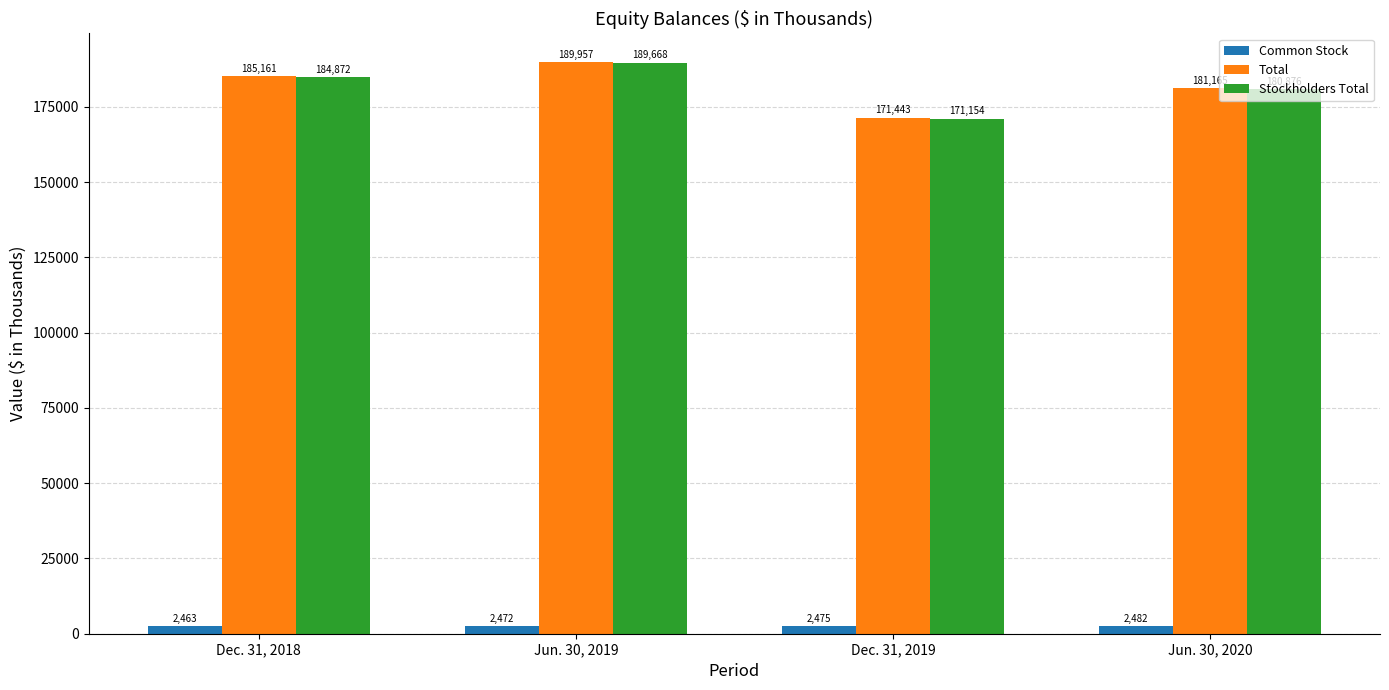

List the series in order of their peak value, highest first.

Total, Stockholders Total, Common Stock